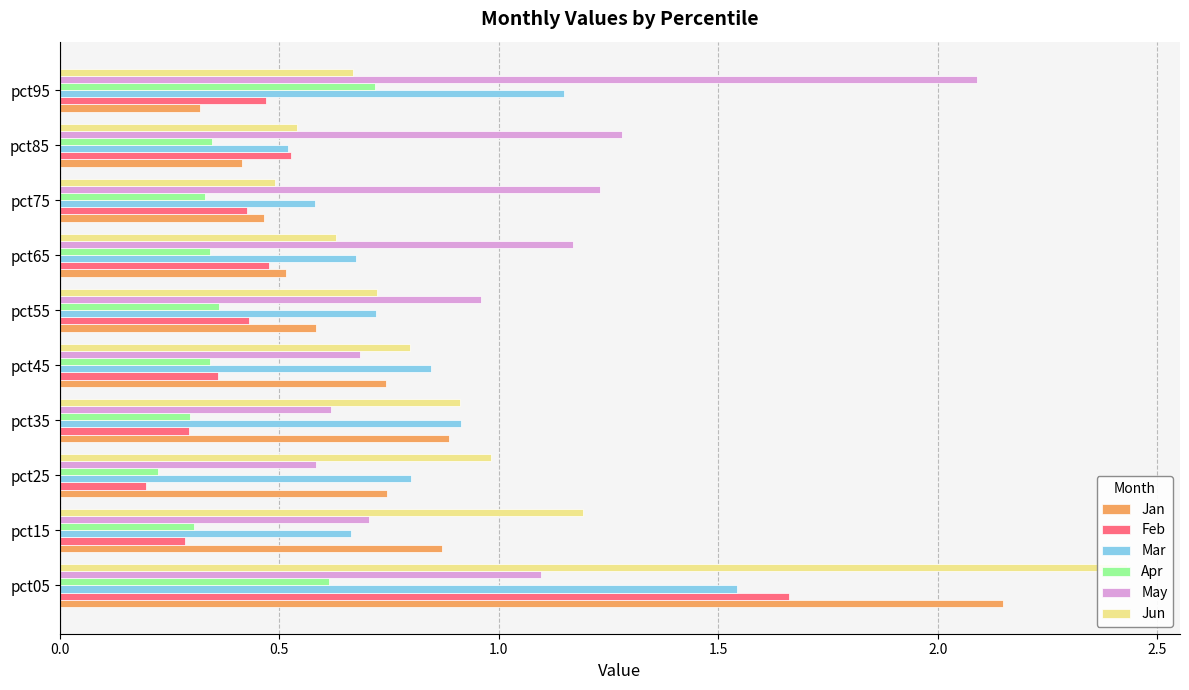

How many groups of bars are there?

10